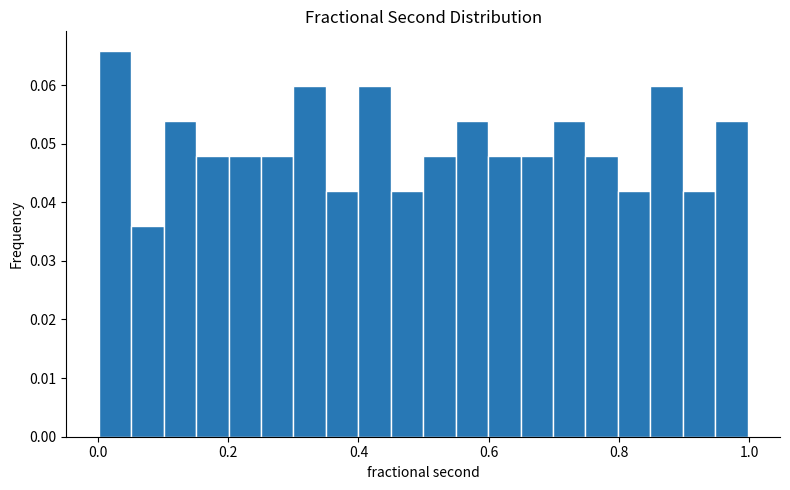

Around what value on the x-axis is the tallest bar? Give the approximate position of its centre, as read against the axis.

0.02